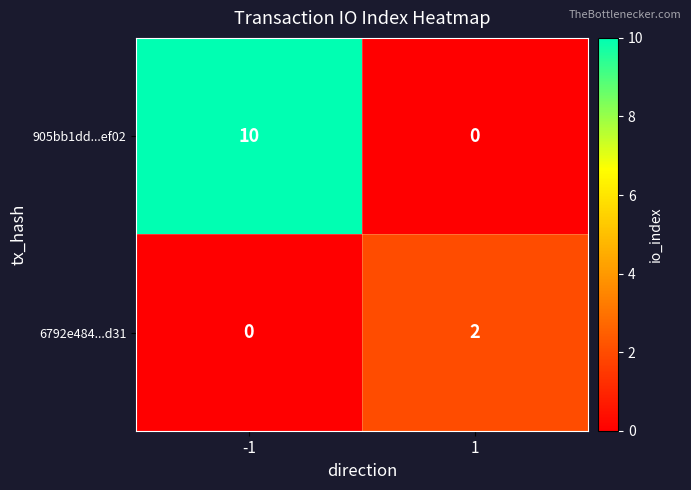

List the series in order of their overall mean, lowest first.

6792e484...d31, 905bb1dd...ef02